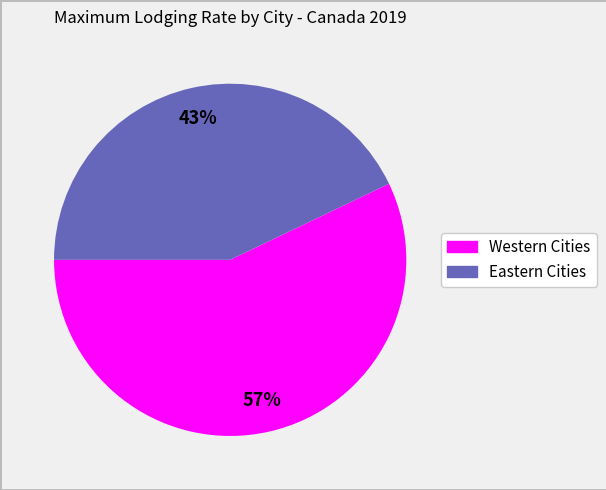

Is there a majority slice in this chart?

Yes